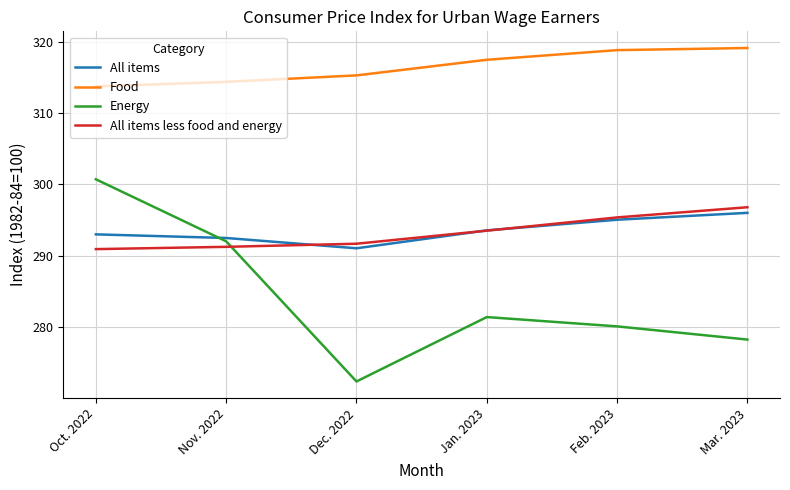

How many interior local peaks does the Energy series have?

1